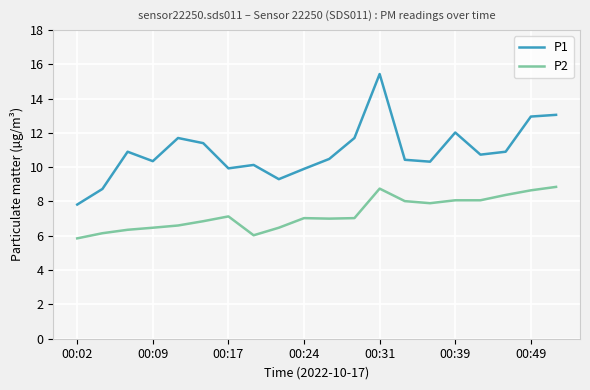

Which series has the widest spread of values?

P1